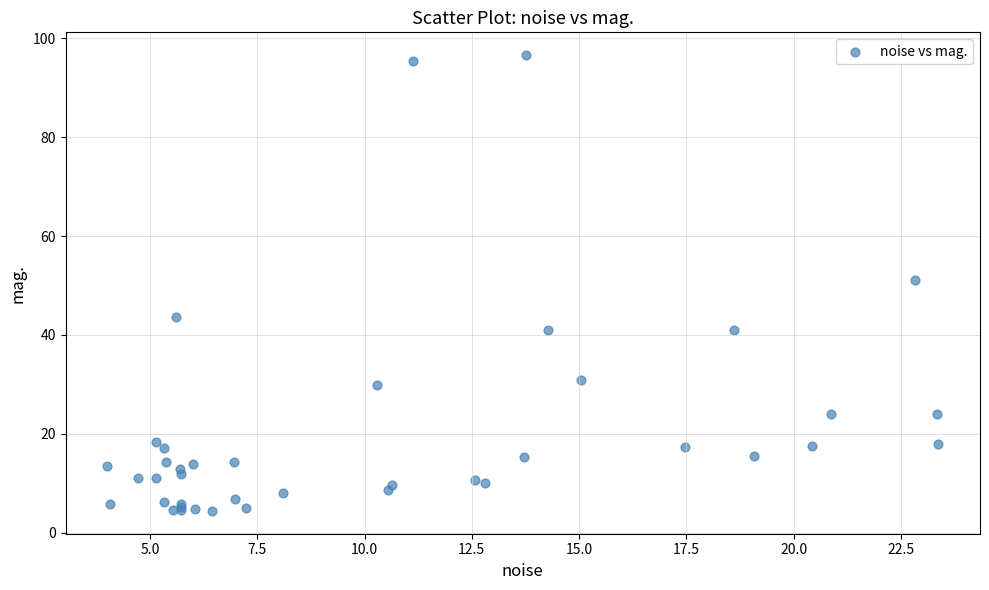

What Y value in the scatter plot is closest to 50?

51.1